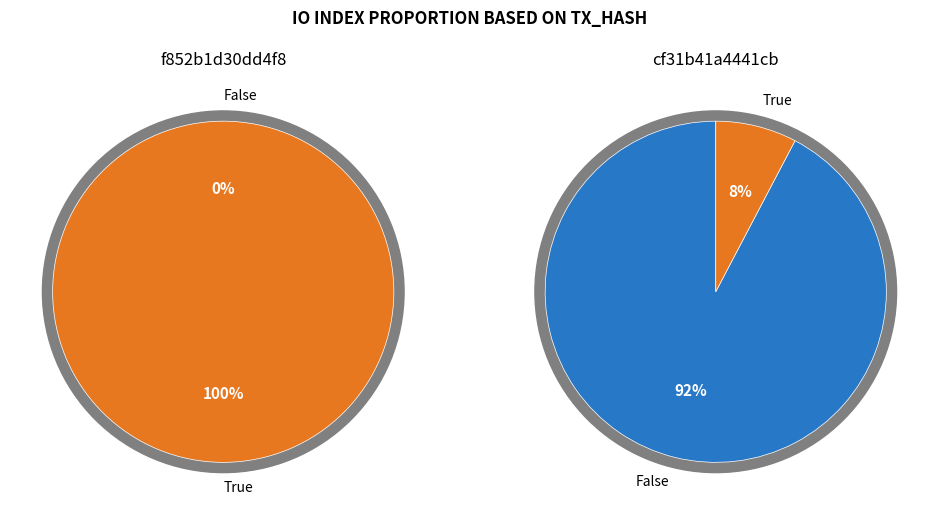

How many segments does this pie chart have?

2